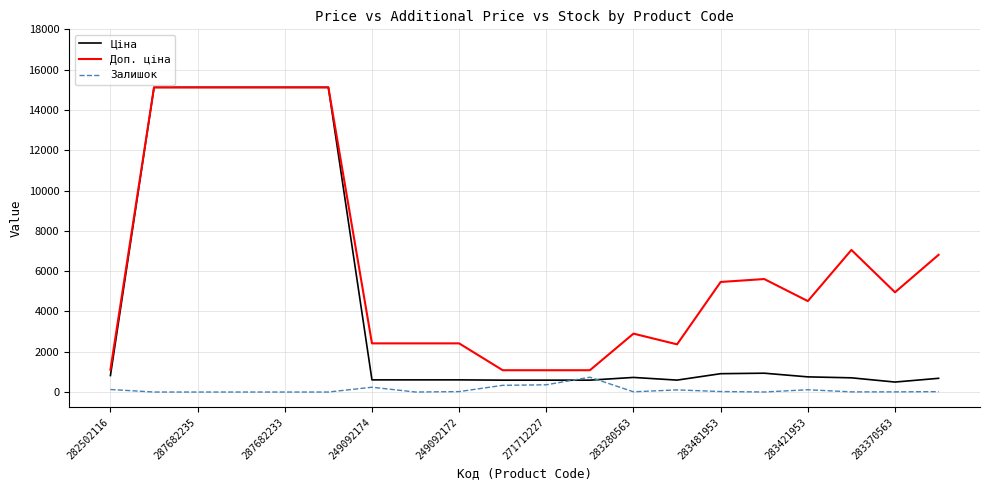

List the series in order of their overall mean, highest first.

Доп. ціна, Ціна, Залишок